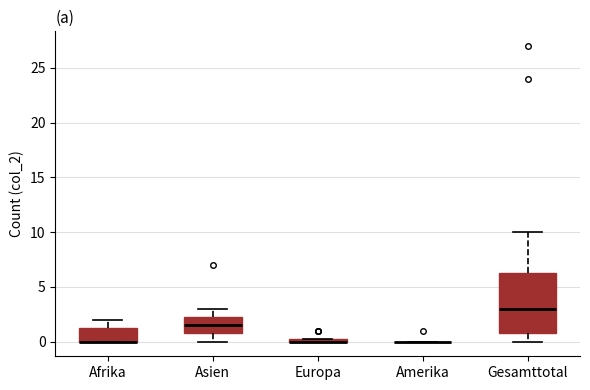

Which box is the tallest, from its lower edge to its upper edge?

Gesamttotal